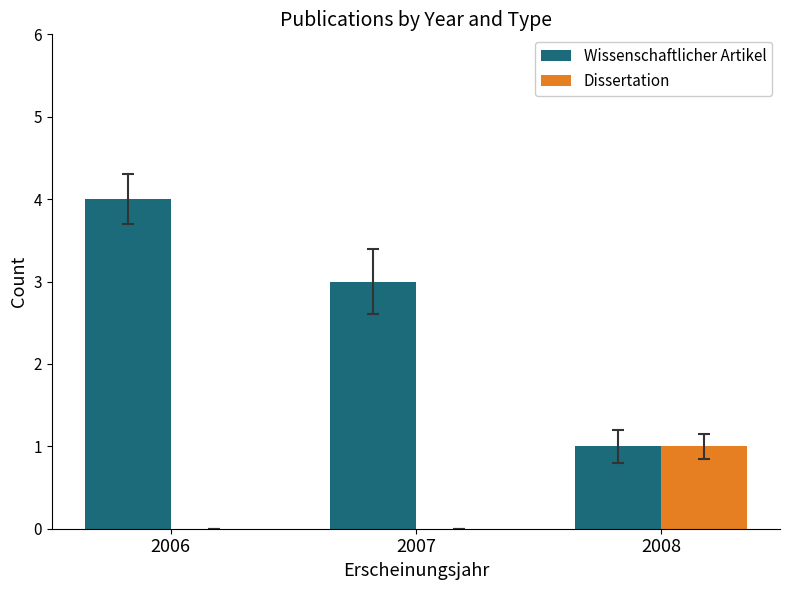

What is the sum of all Wissenschaftlicher Artikel values?

8